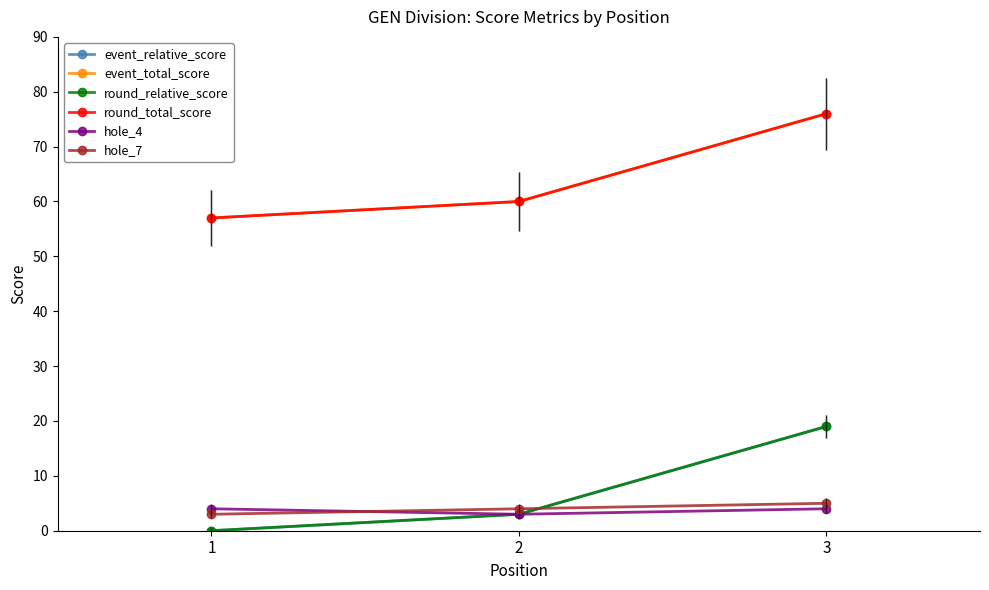

Is it true that event_total_score equals 60 at 2?

True